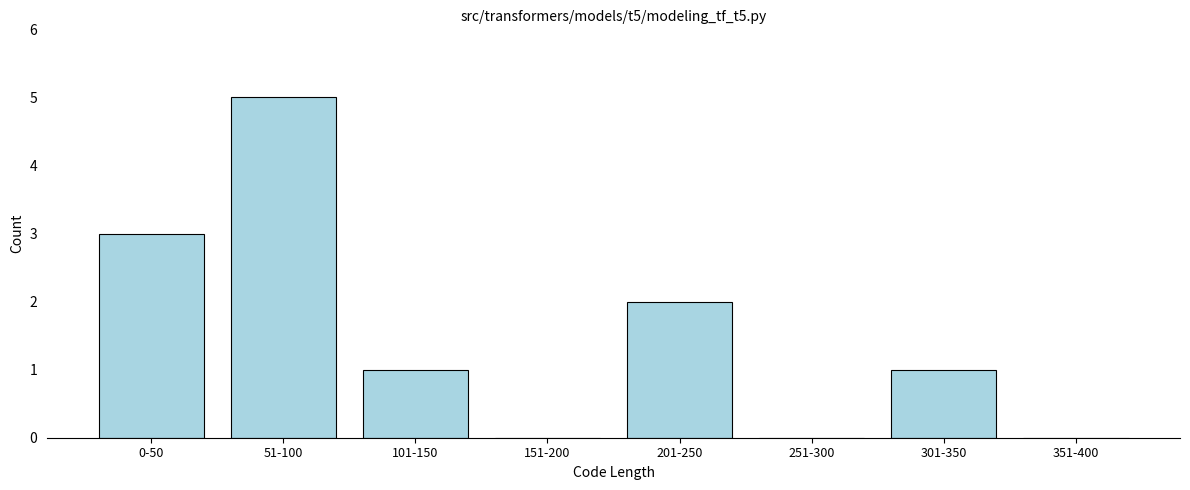

Reading left to right, list all the values displayed in this chart.

0-50=3	51-100=5	101-150=1	151-200=0	201-250=2	251-300=0	301-350=1	351-400=0